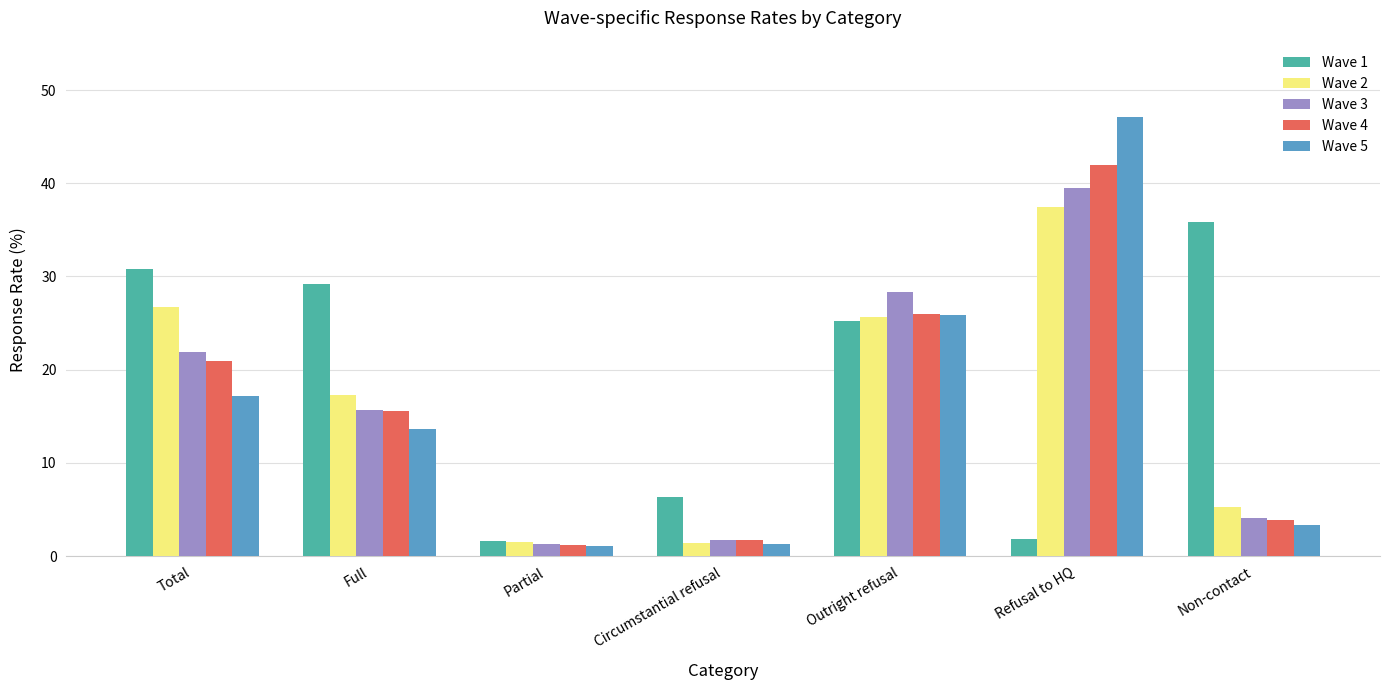

What is the total value across all series at Circumstantial refusal?

12.4